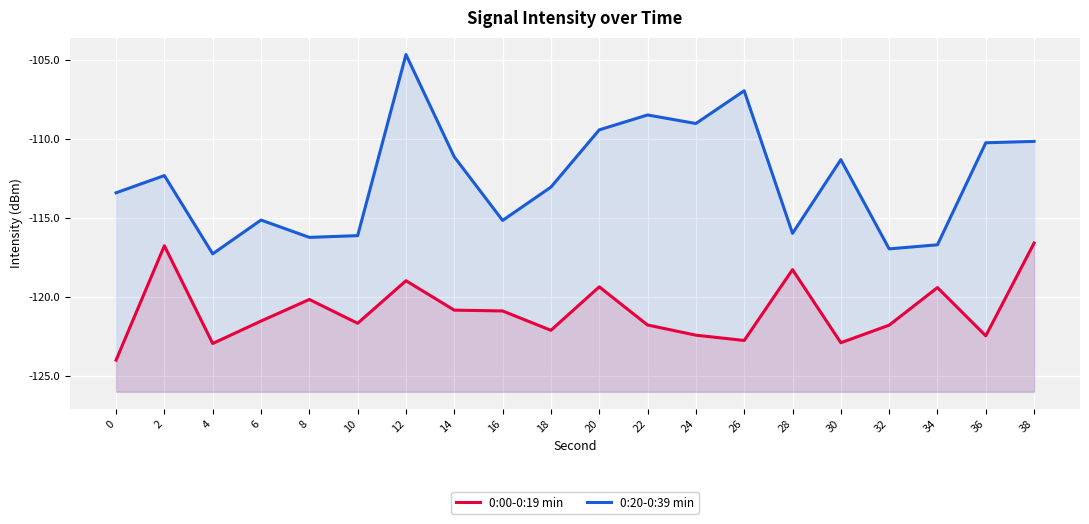

Rank the categories by 0:20-0:39 min value from lowest to highest.

4, 32, 34, 8, 10, 28, 16, 6, 0, 18, 2, 30, 14, 36, 38, 20, 24, 22, 26, 12